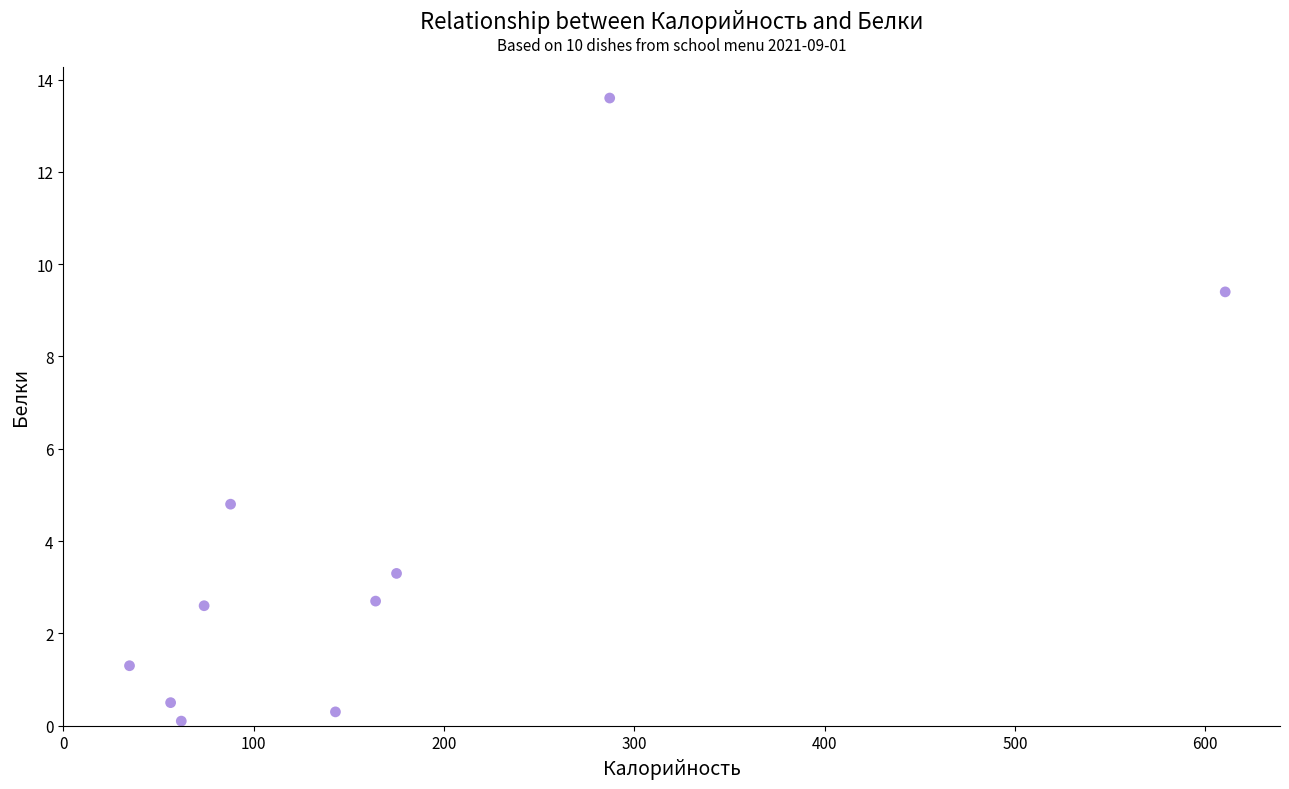

What Y value in the scatter plot is closest to 6?

4.8